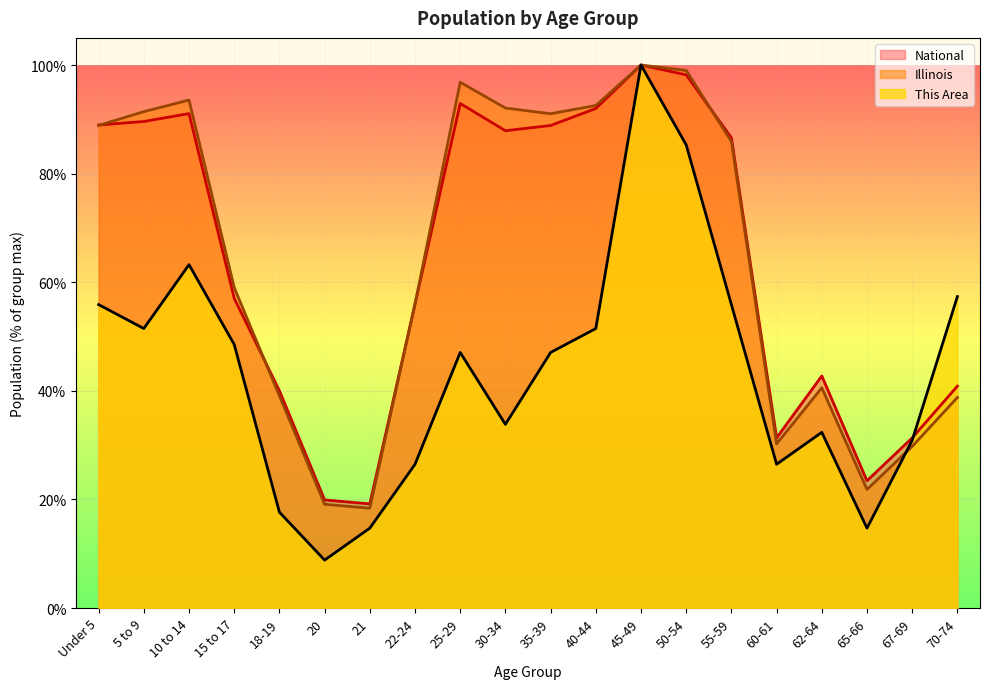

At which label is Illinois closest to 59?

15 to 17